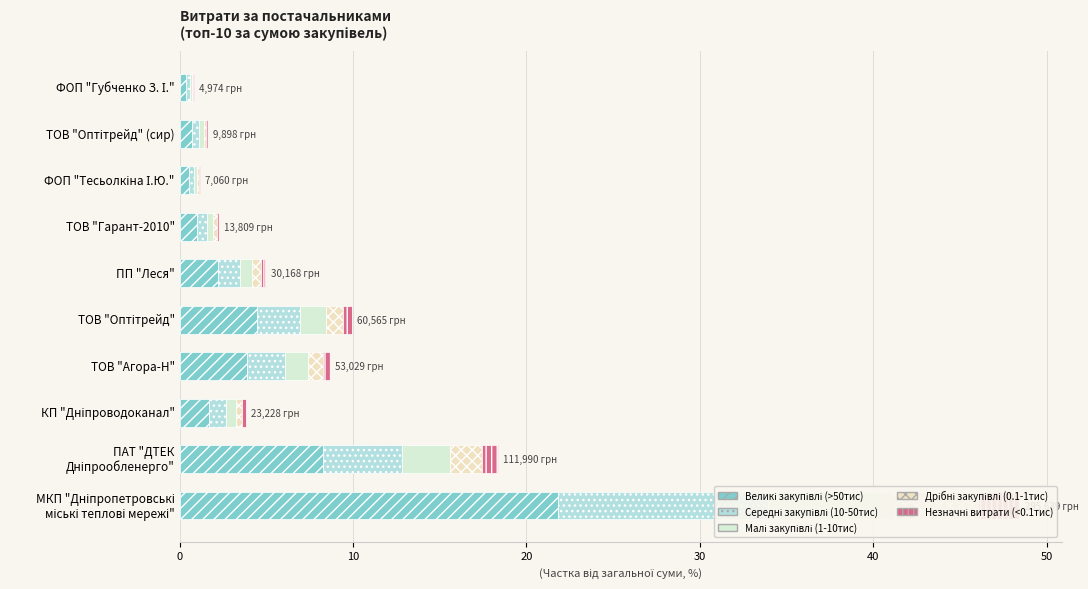

Which series has the largest total across all categories?

Великі закупівлі (>50тис)